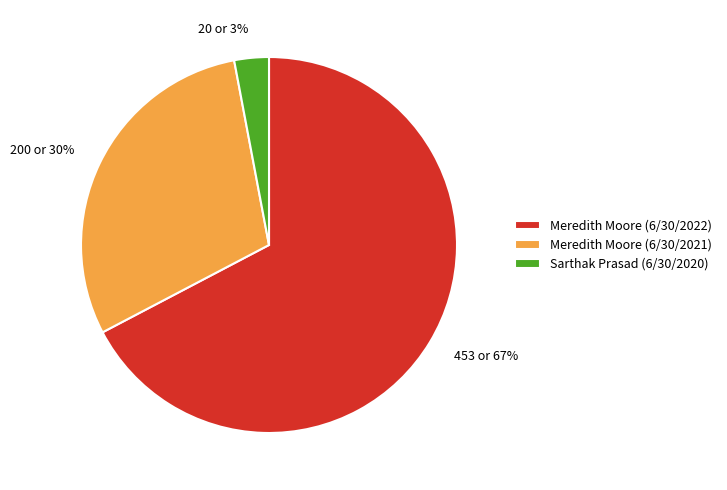

To the nearest percent, what is the average slice percentage?

33%